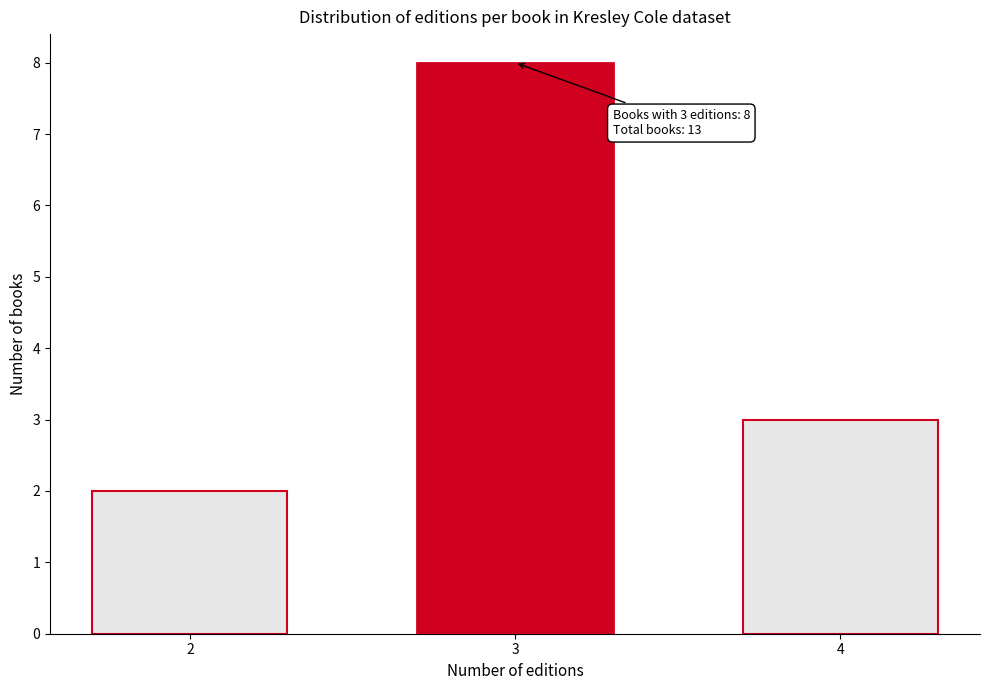

Reading left to right, extract all data points from this chart.

2=2	3=8	4=3